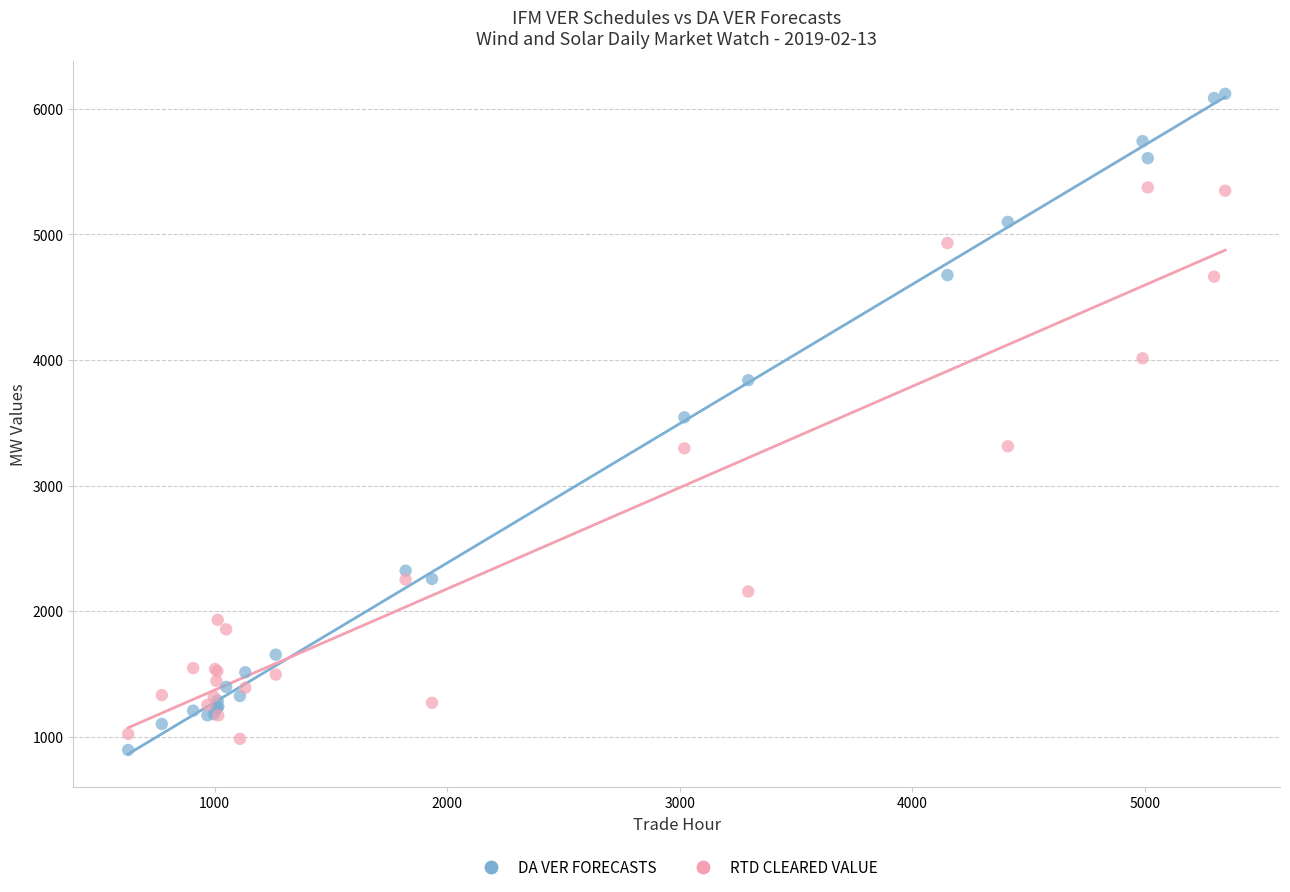

What is the X range (max minus min) for the scatter plot?

4717.4